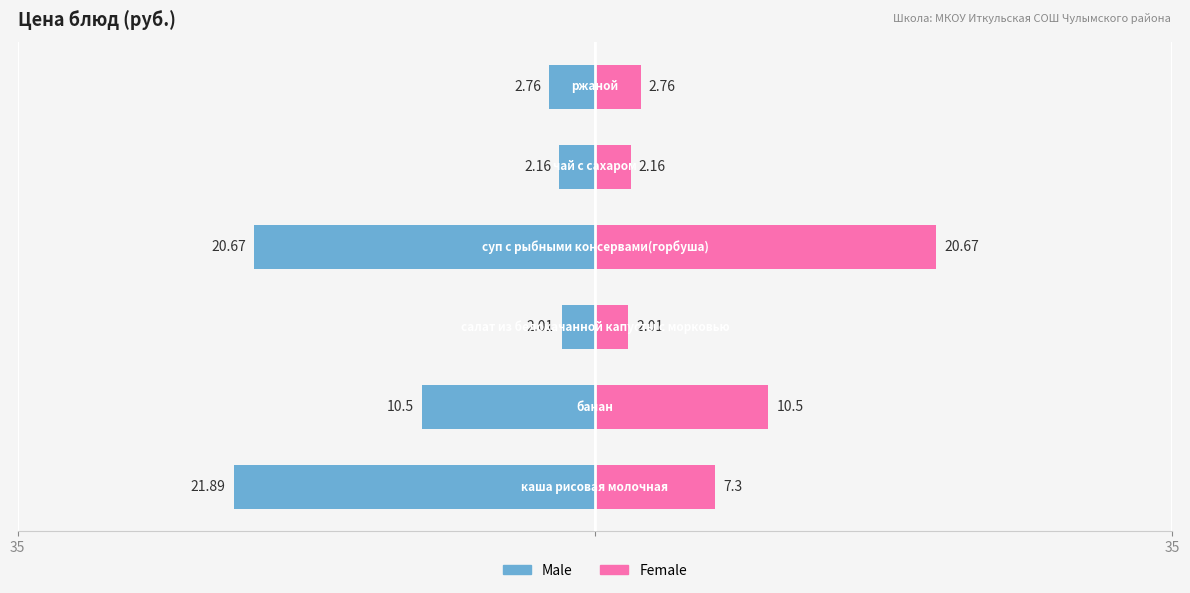

What is the value of the Female bar at the 6th from the left?

2.8